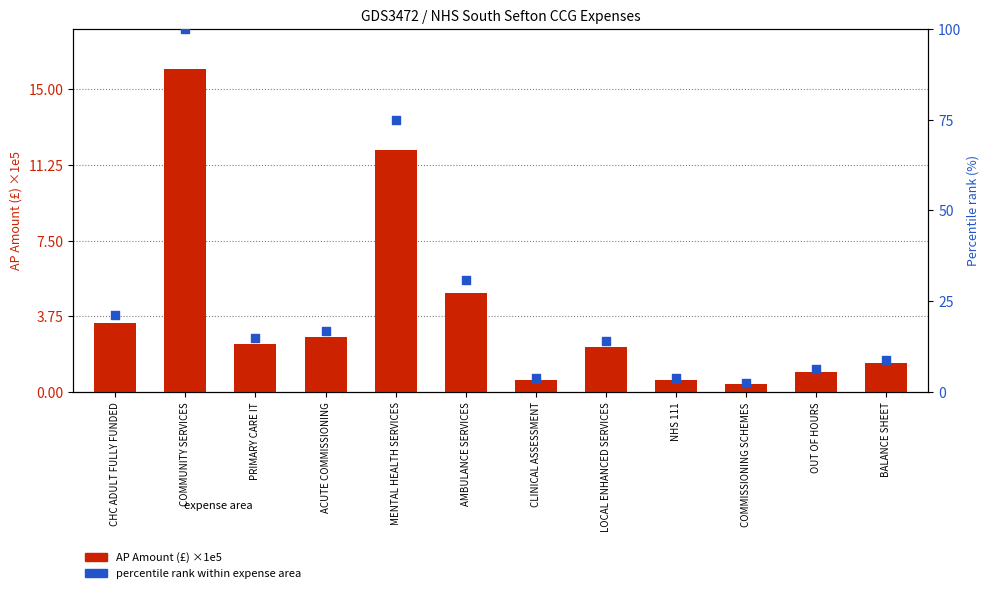

Which series has the largest total across all categories?

Percentile rank within expense areas